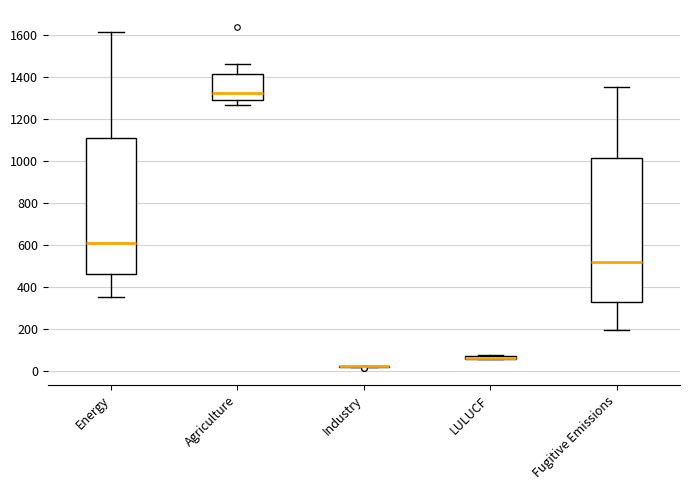

Where does the median line of the box for Fugitive Emissions sit on the y-axis? The values are not printed on the chart, so give them approximately, as read against the axis.

520